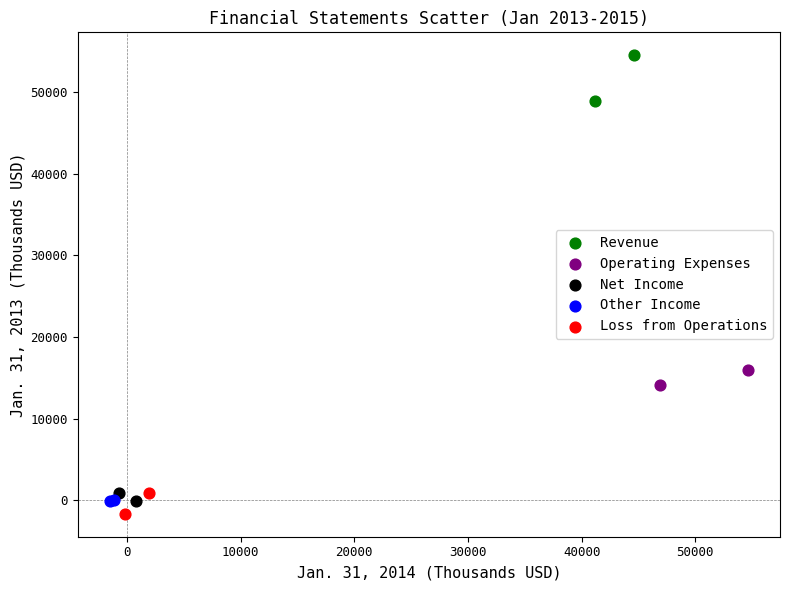

Which series contains the highest Y value?

Revenue